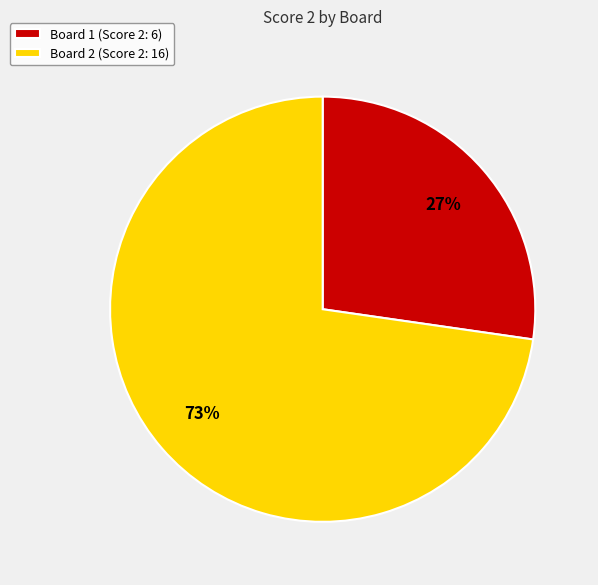

Combined, do Board 1 (Score 2: 6) and Board 2 (Score 2: 16) account for over 50%?

Yes